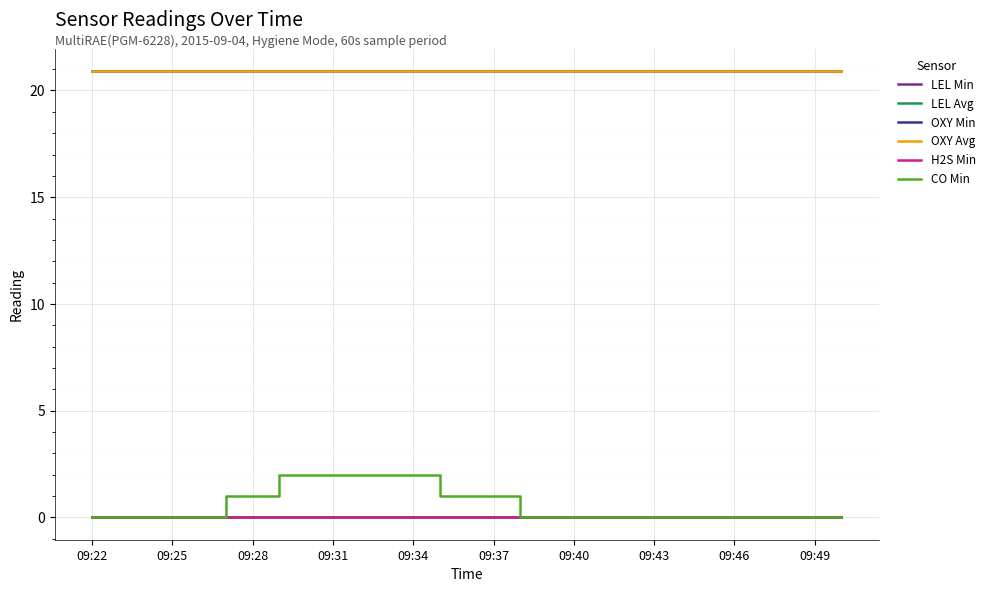

Which series has the largest range (max minus min)?

CO Min